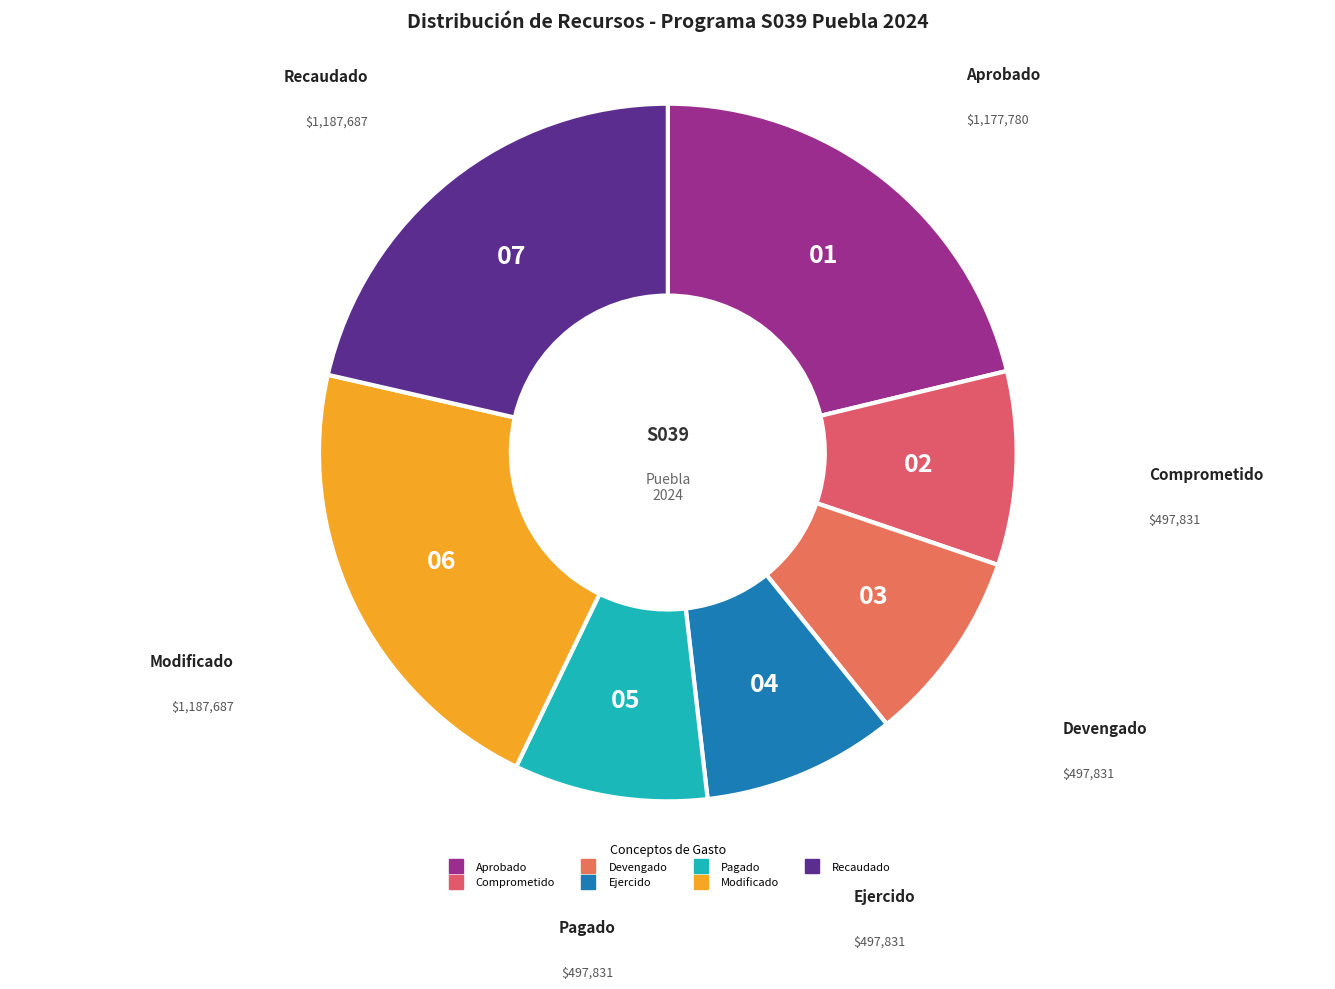

Does Ejercido represent more than half of the total?

No